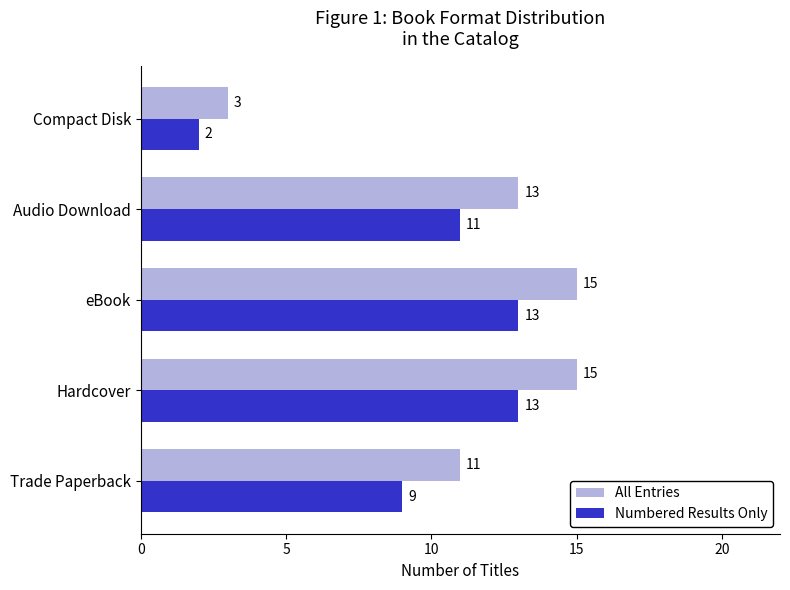

At how many categories does at least one series exceed 8?

4